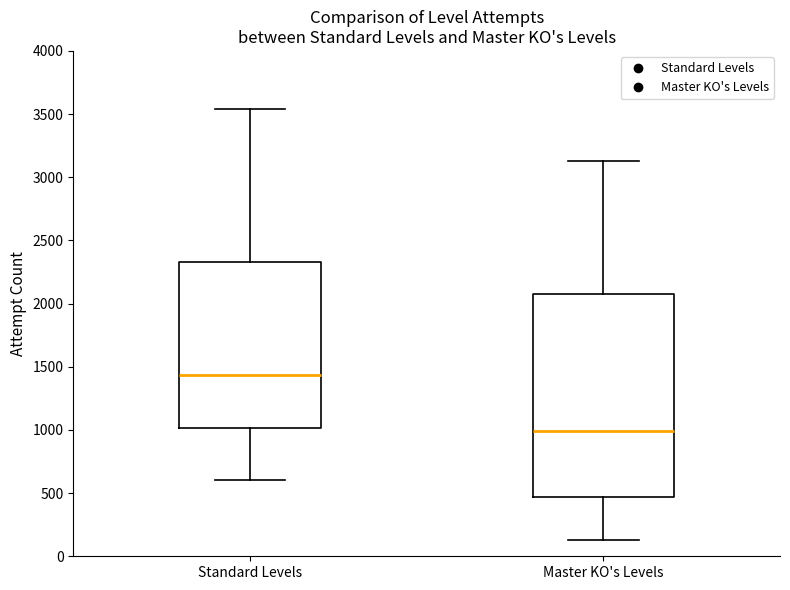

Where does the median line of the box for Master KO's Levels sit on the y-axis? The values are not printed on the chart, so give them approximately, as read against the axis.

1000